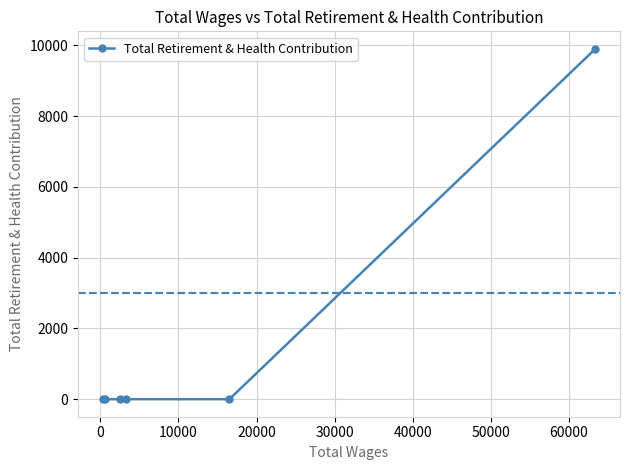

What is the sum of all values?

9898